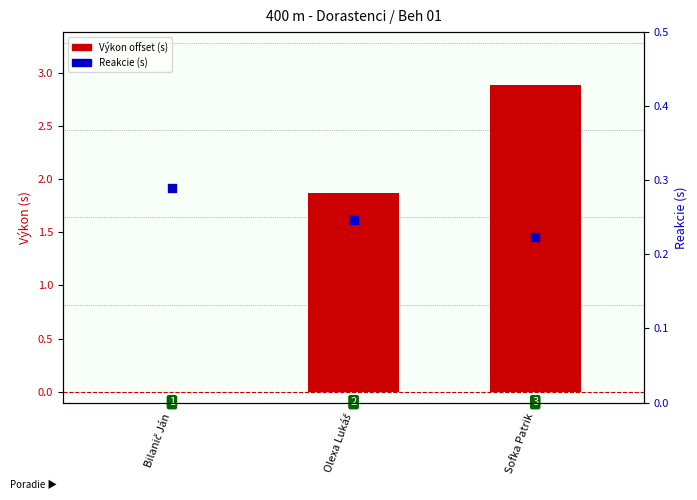

What is the total value across all series at Olexa Lukáš?

2.1